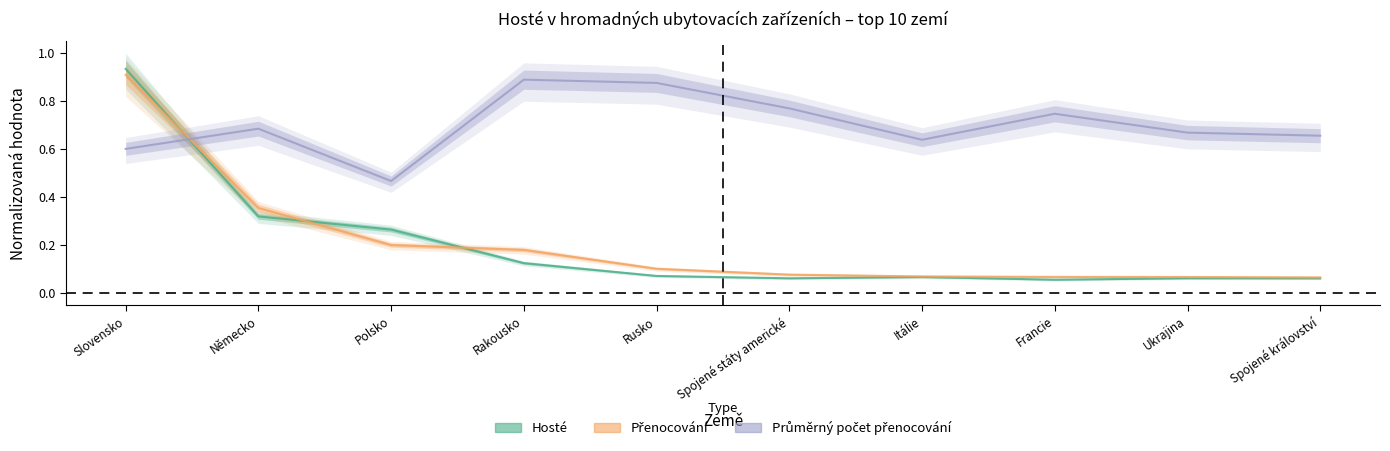

How many times do Hosté and Přenocování cross each other?

3